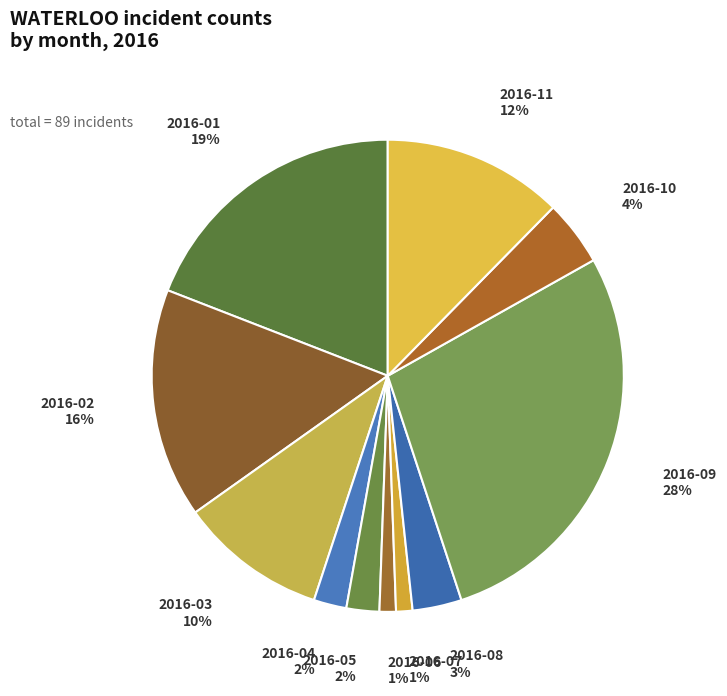

True or false: 2016-01 accounts for 29% of the total.

False